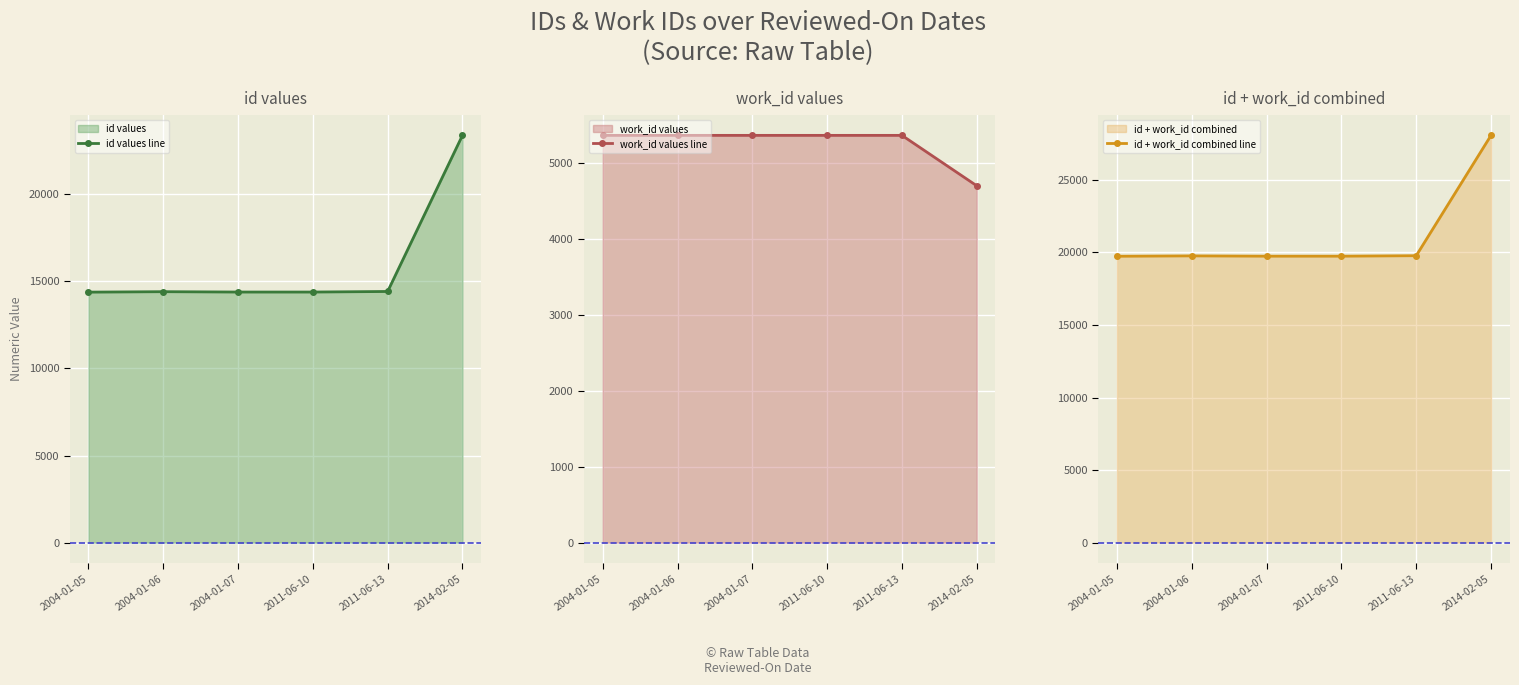

Which category has the highest value across all series?

2014-02-05